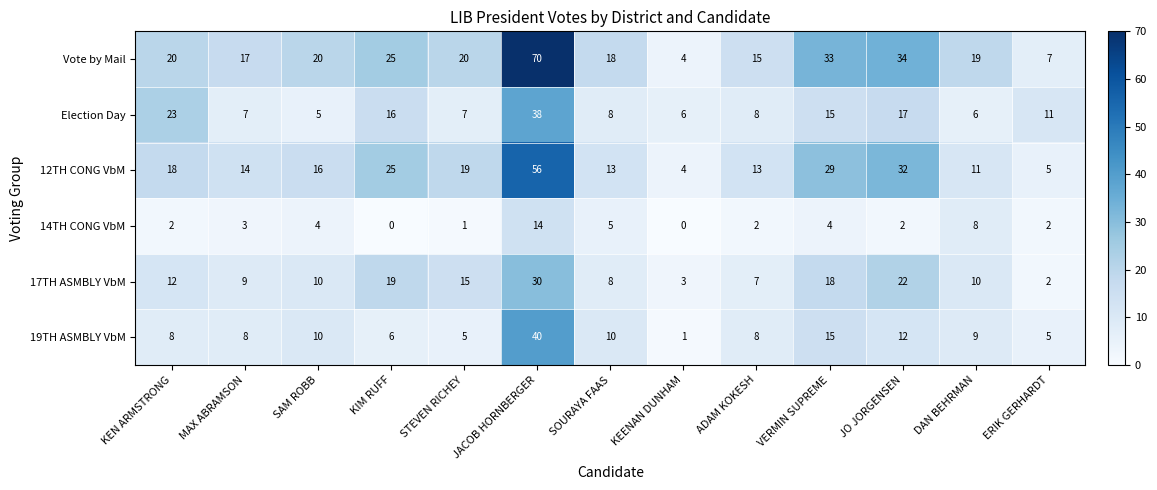

At which label is 19TH ASMBLY VbM closest to 20?

VERMIN SUPREME